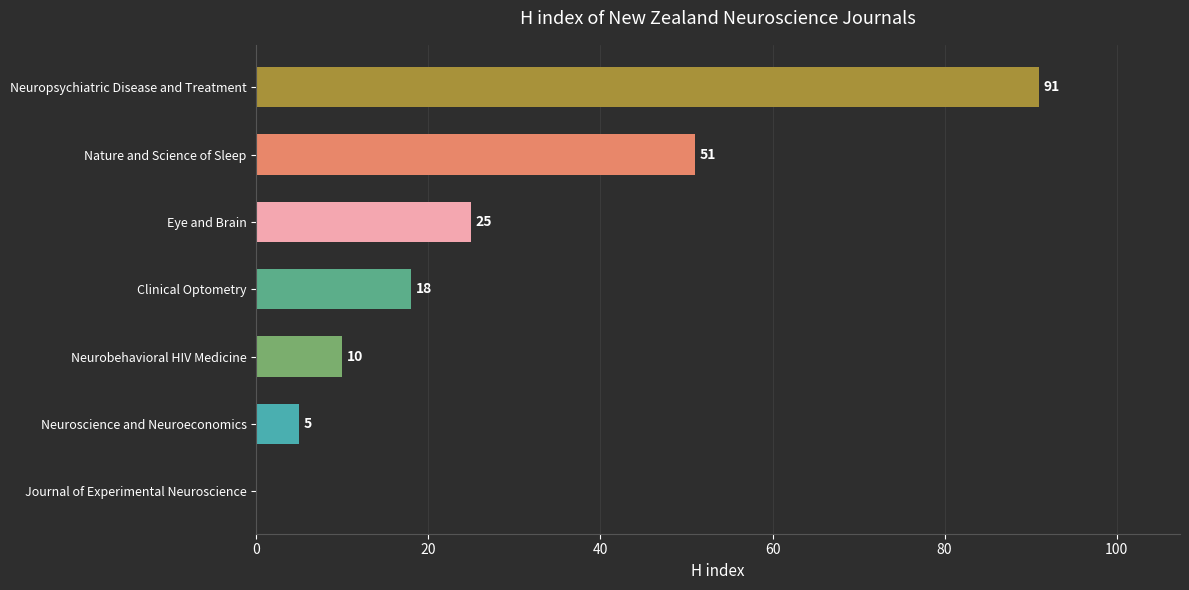

What is the change in value from Clinical Optometry to Eye and Brain?

+7